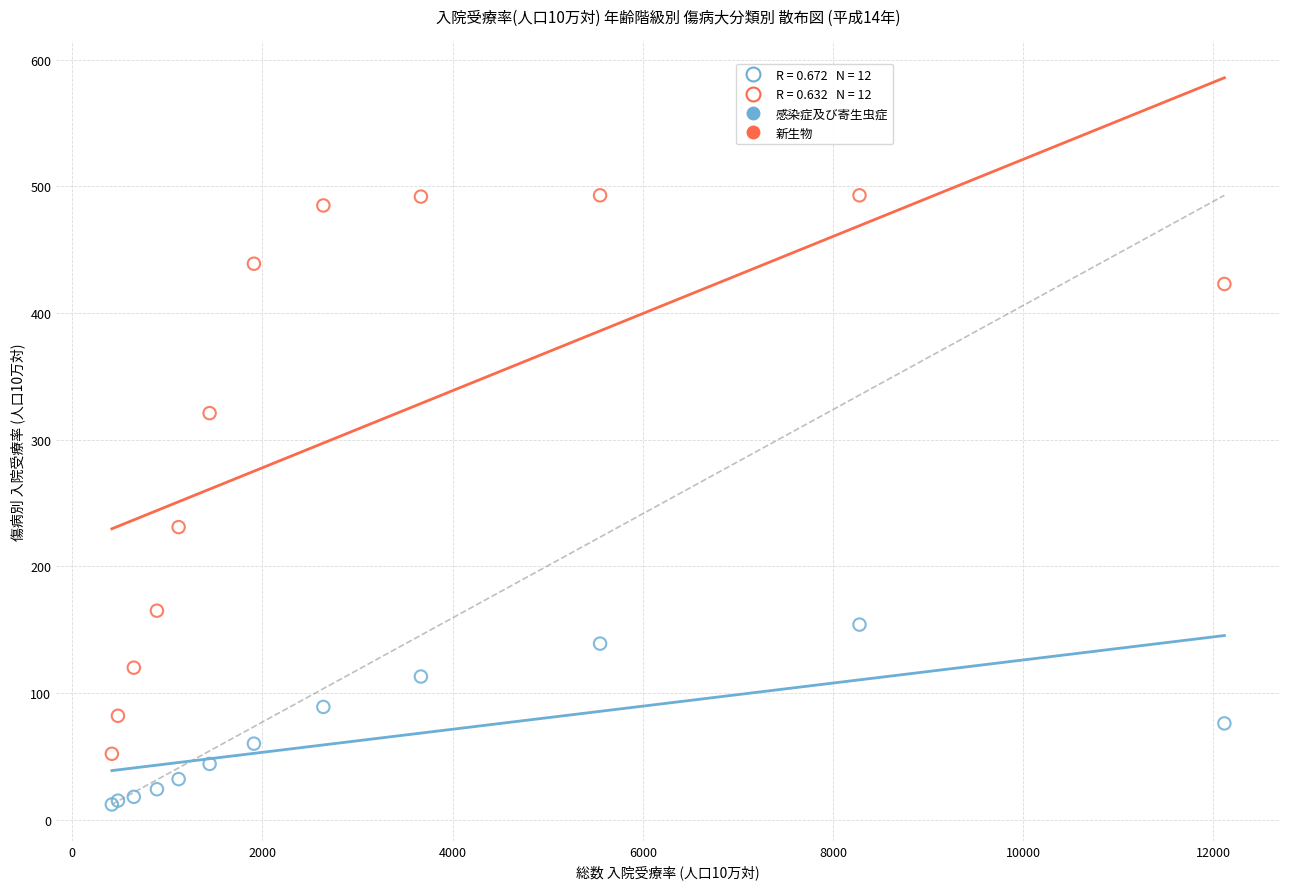

In the 新生物 series, what Y value is closest to 272?

231